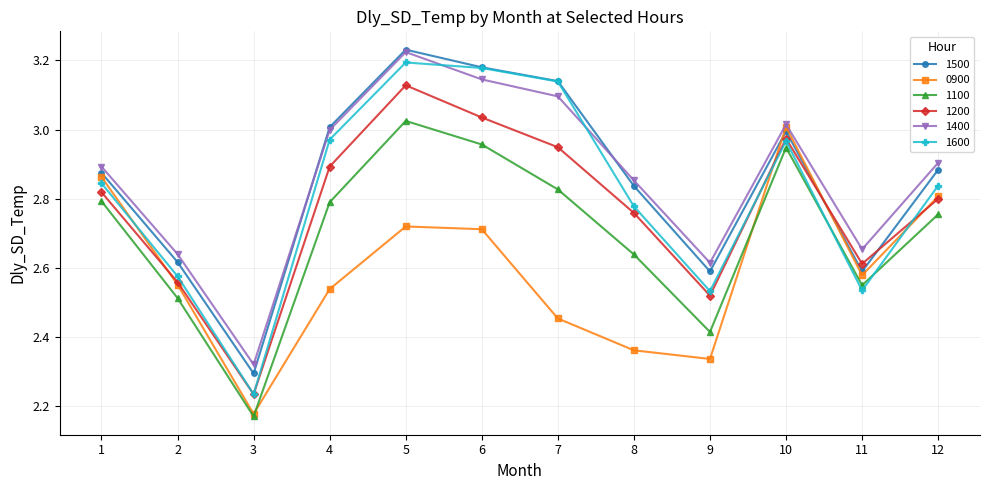

List the labels in order of 1200 value, smallest first.

3, 9, 2, 11, 8, 12, 1, 4, 7, 10, 6, 5